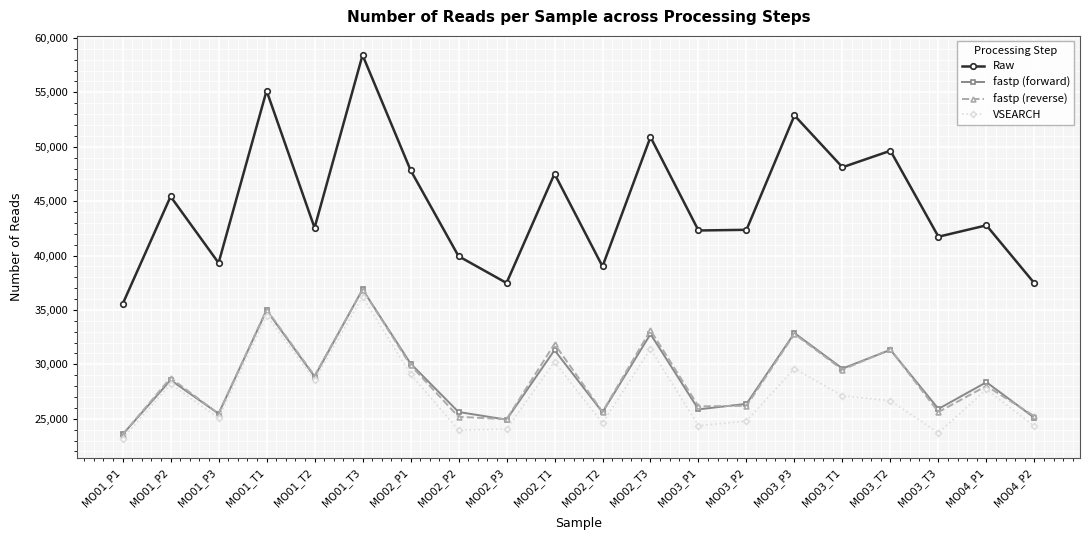

What is the spread (max minus min) of values at MO01_P1?

12359